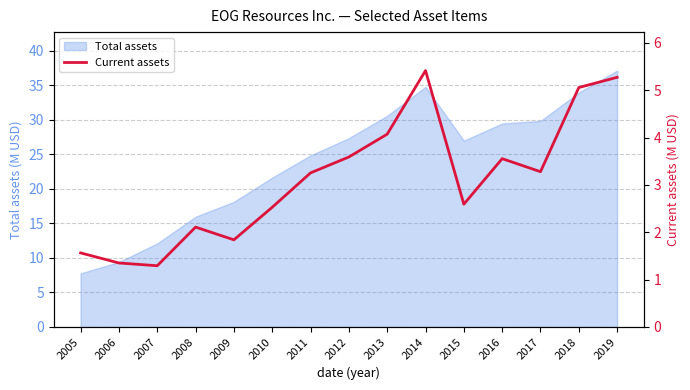

True or false: the data shows 5.3 at 2019.

True